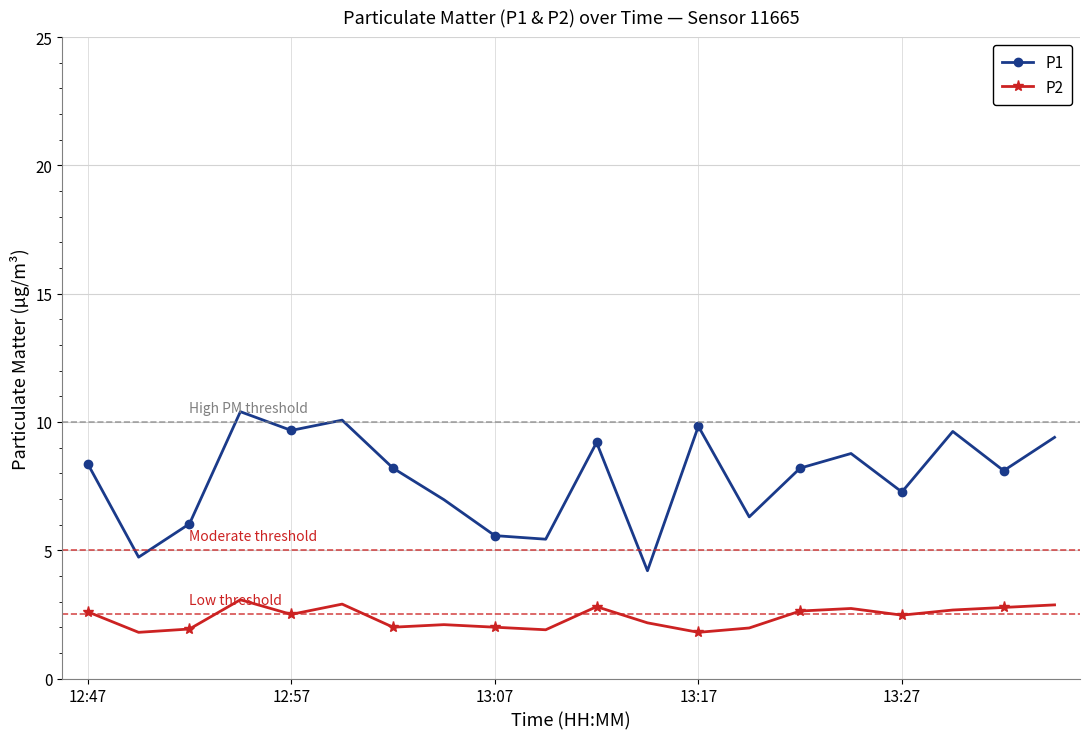

Which series has the widest spread of values?

P1